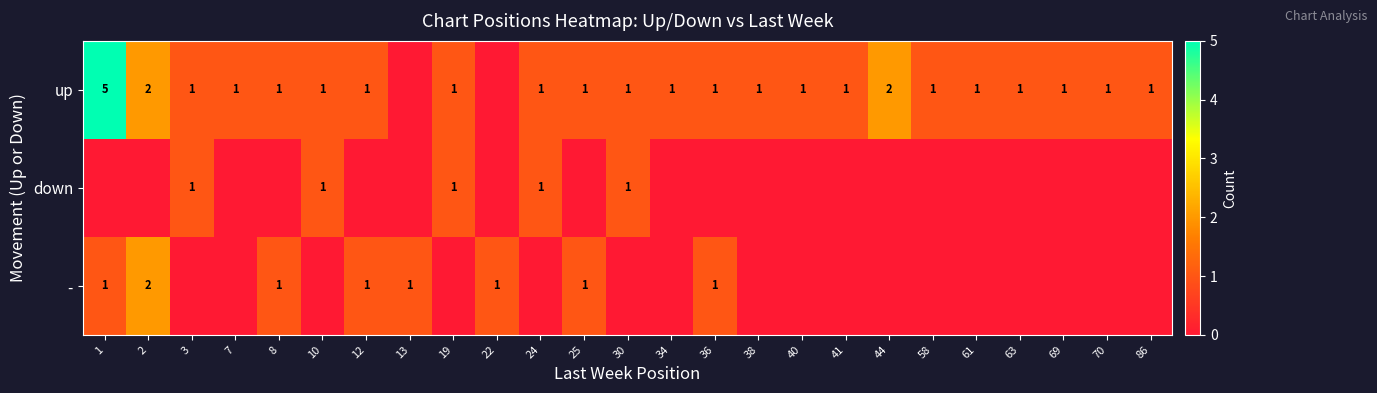

How many series are shown in this chart?

3